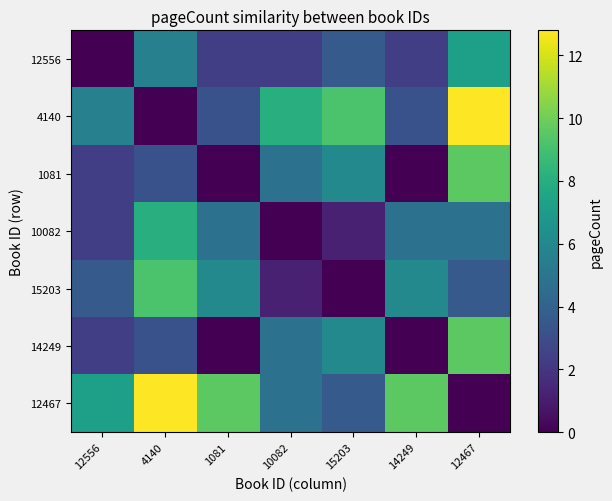

Which has a higher value, 15203 or 12556?

15203